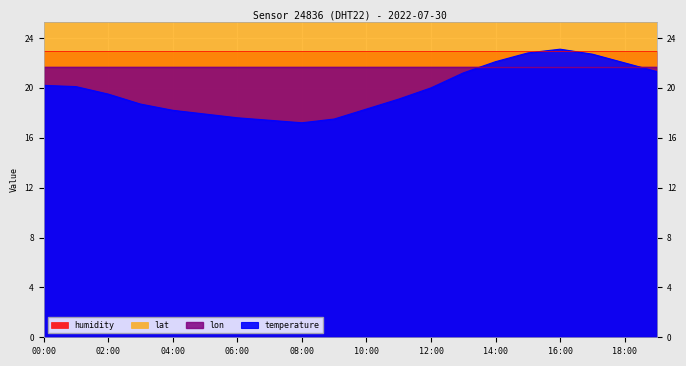

What is the sum of the temperature values at 04:00 and 12:00?

38.2